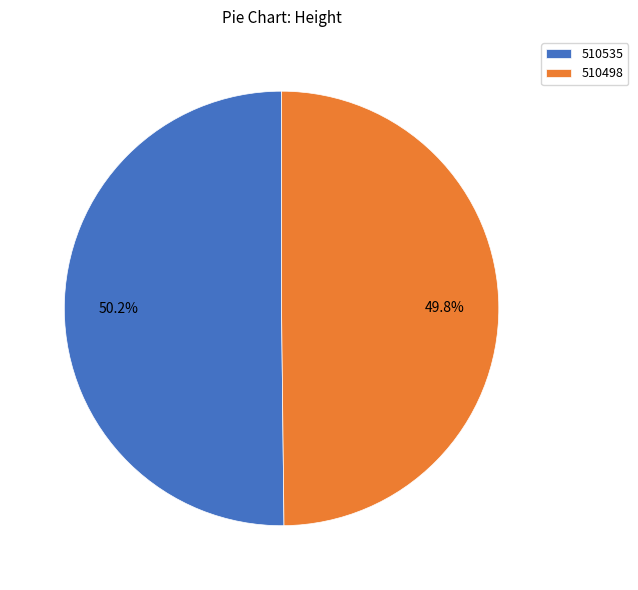

Approximately how many times larger is the value at 510535 compared to 510498?

1.0